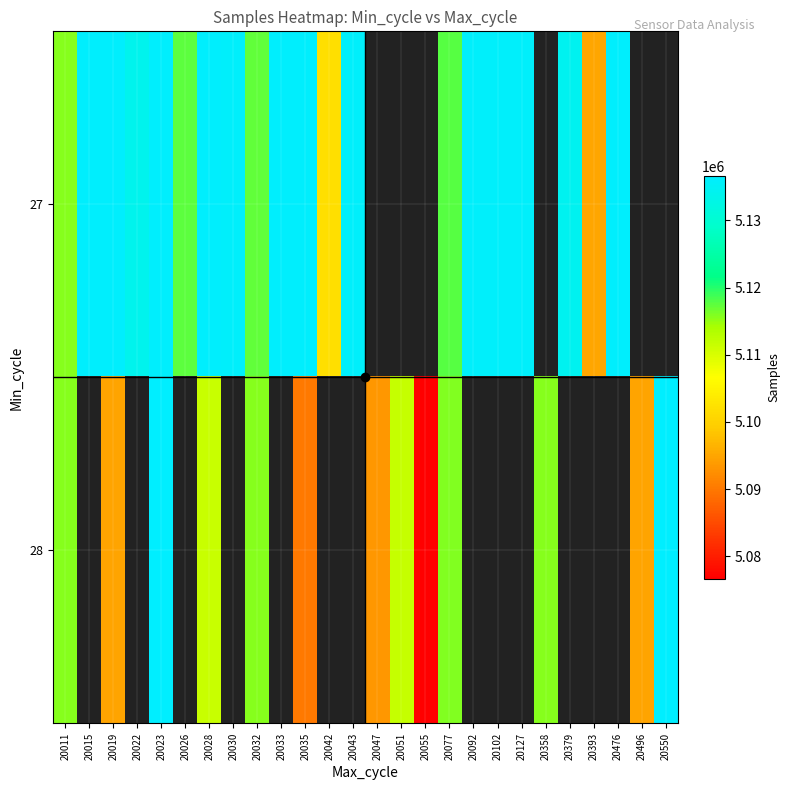

The 28 series shows 5115776.0 at 20011. True or false?

True